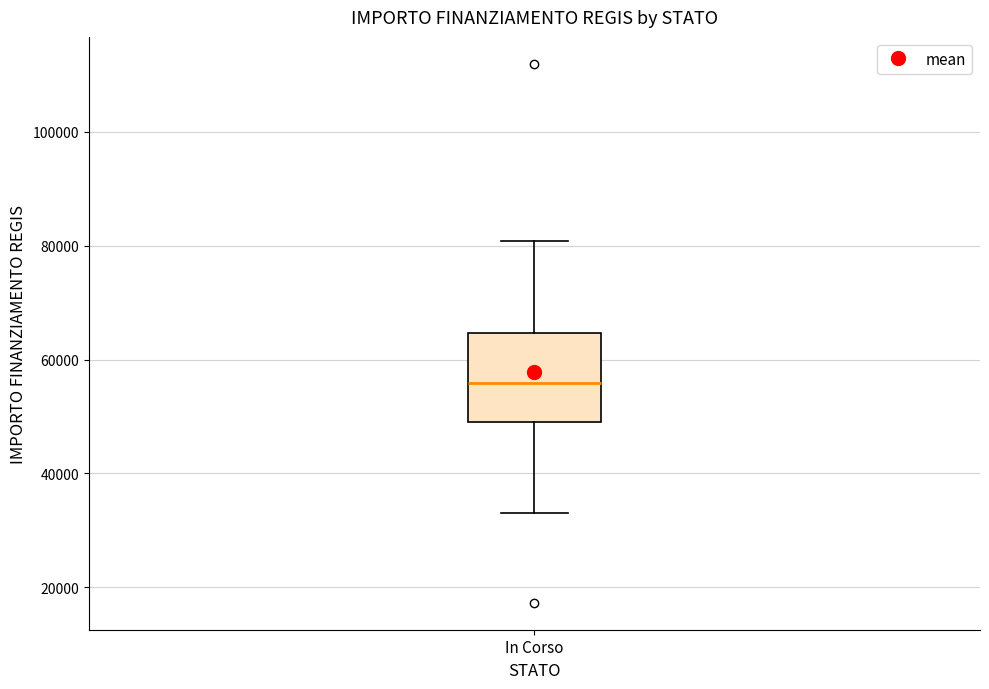

Transcribe this box plot: give where the median line is, the range the box spans, and where the two whiskers end, as read against the y-axis. The values are not printed on the chart, so give them approximately, as read against the axis.

median 56000, box 50000 to 64000, whiskers 32000 to 80000